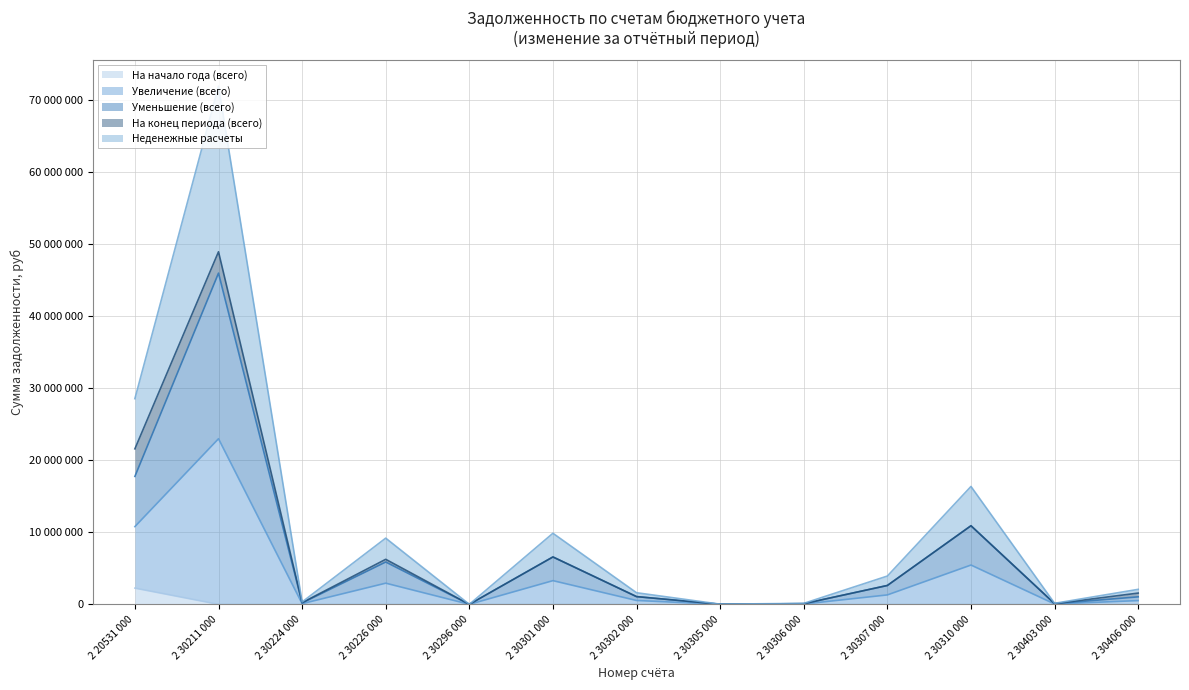

True or false: Неденежные расчеты and Увеличение (всего) cross at least once.

False